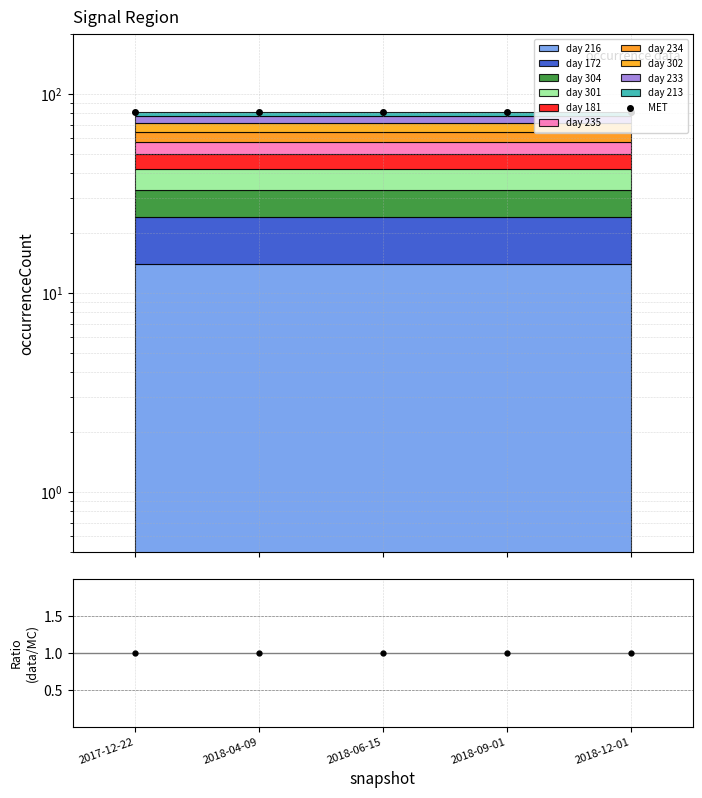

Reading left to right, extract all data points from this chart.

MET: 2017-12-22=81	2018-04-09=81	2018-06-15=81	2018-09-01=81	2018-12-01=81
data/MC: 2017-12-22=1	2018-04-09=1	2018-06-15=1	2018-09-01=1	2018-12-01=1